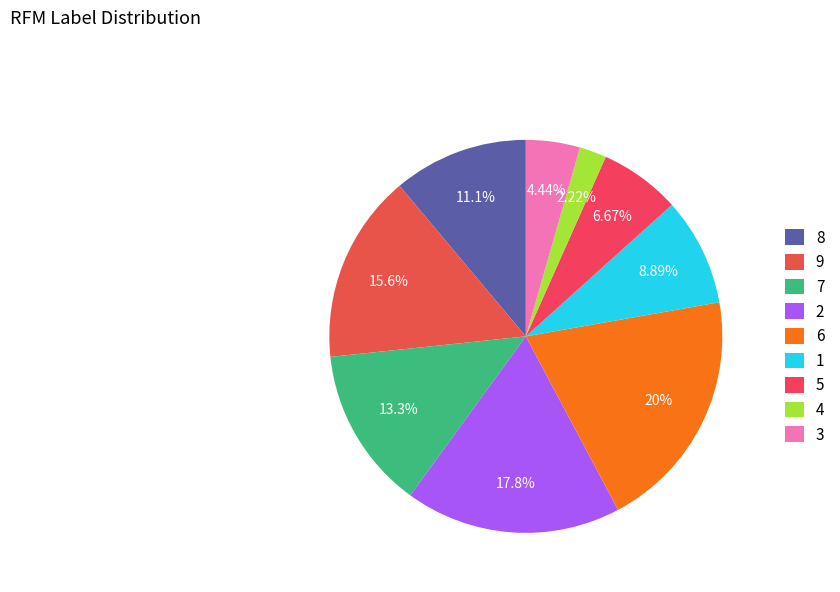

Is 6 the majority of the pie?

No